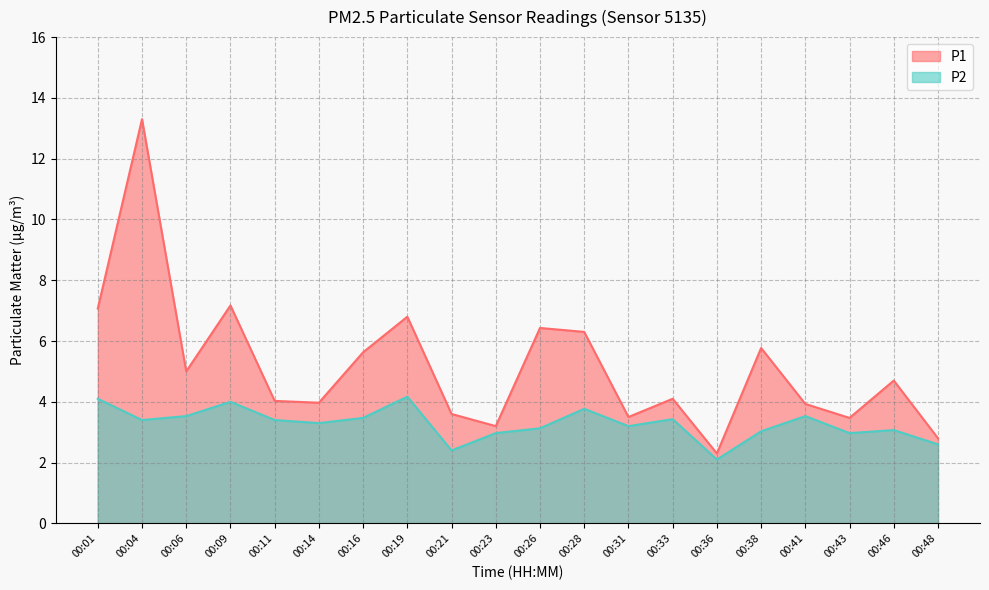

What is the value of the P2 point at the 2nd from the left?

3.4